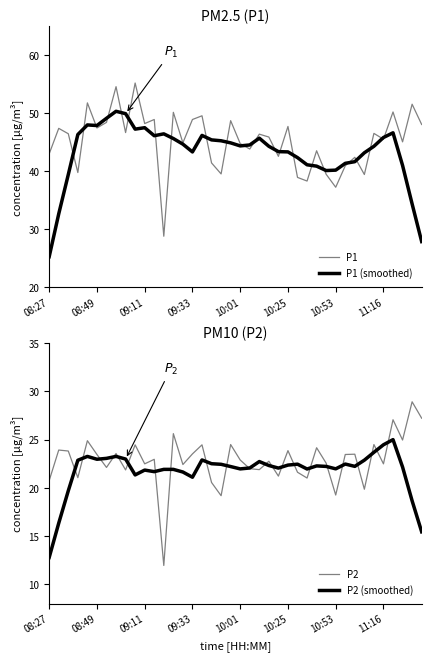

How many series are shown in this chart?

4